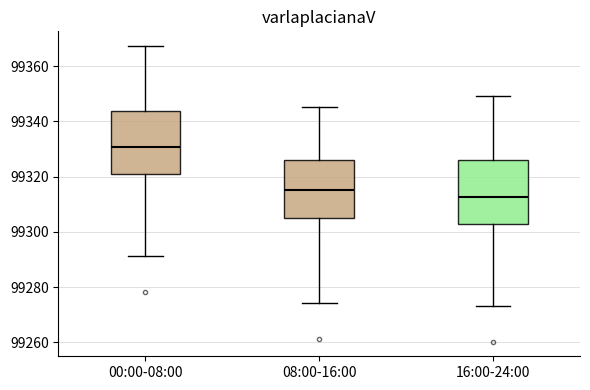

Reading left to right, read every box against the y-axis: the position of its median line, the range the box covers, and the ends of its whiskers. The values are not printed on the chart, so give them approximately, as read against the axis.

00:00-08:00: median 99330, box 99320 to 99344, whiskers 99292 to 99368
08:00-16:00: median 99316, box 99306 to 99326, whiskers 99274 to 99346
16:00-24:00: median 99312, box 99302 to 99326, whiskers 99274 to 99350